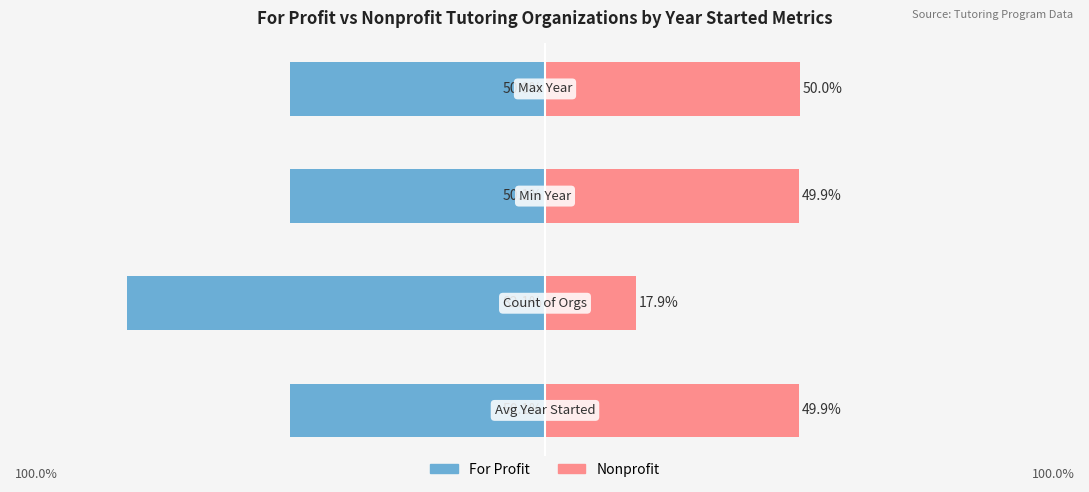

Are the bars horizontal?

Yes